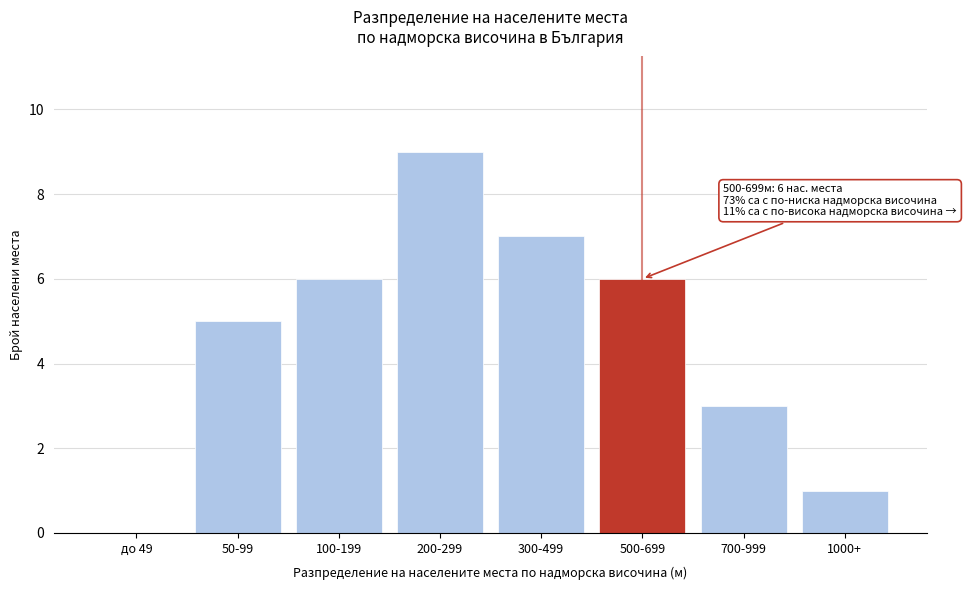

Reading left to right, list all the values displayed in this chart.

до 49=0	50-99=5	100-199=6	200-299=9	300-499=7	500-699=6	700-999=3	1000+=1